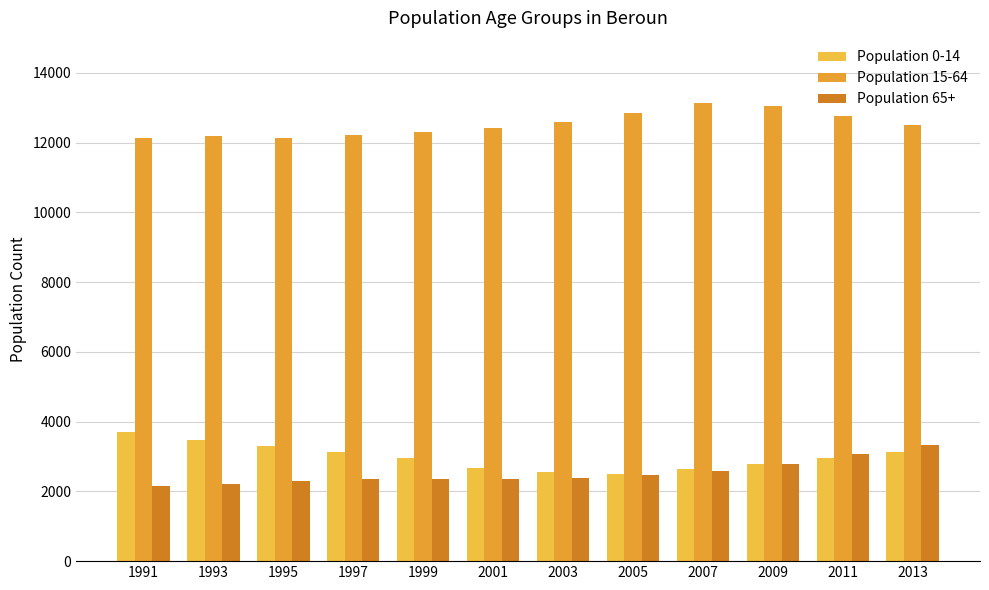

Reading left to right, transcribe all the data shown in this chart.

Population 0-14: 1991=3694	1993=3468	1995=3312	1997=3131	1999=2956	2001=2681	2003=2562	2005=2498	2007=2631	2009=2771	2011=2953	2013=3118
Population 15-64: 1991=12144	1993=12188	1995=12143	1997=12222	1999=12294	2001=12428	2003=12599	2005=12845	2007=13144	2009=13057	2011=12766	2013=12513
Population 65+: 1991=2149	1993=2205	1995=2307	1997=2352	1999=2367	2001=2361	2003=2389	2005=2465	2007=2577	2009=2788	2011=3059	2013=3327